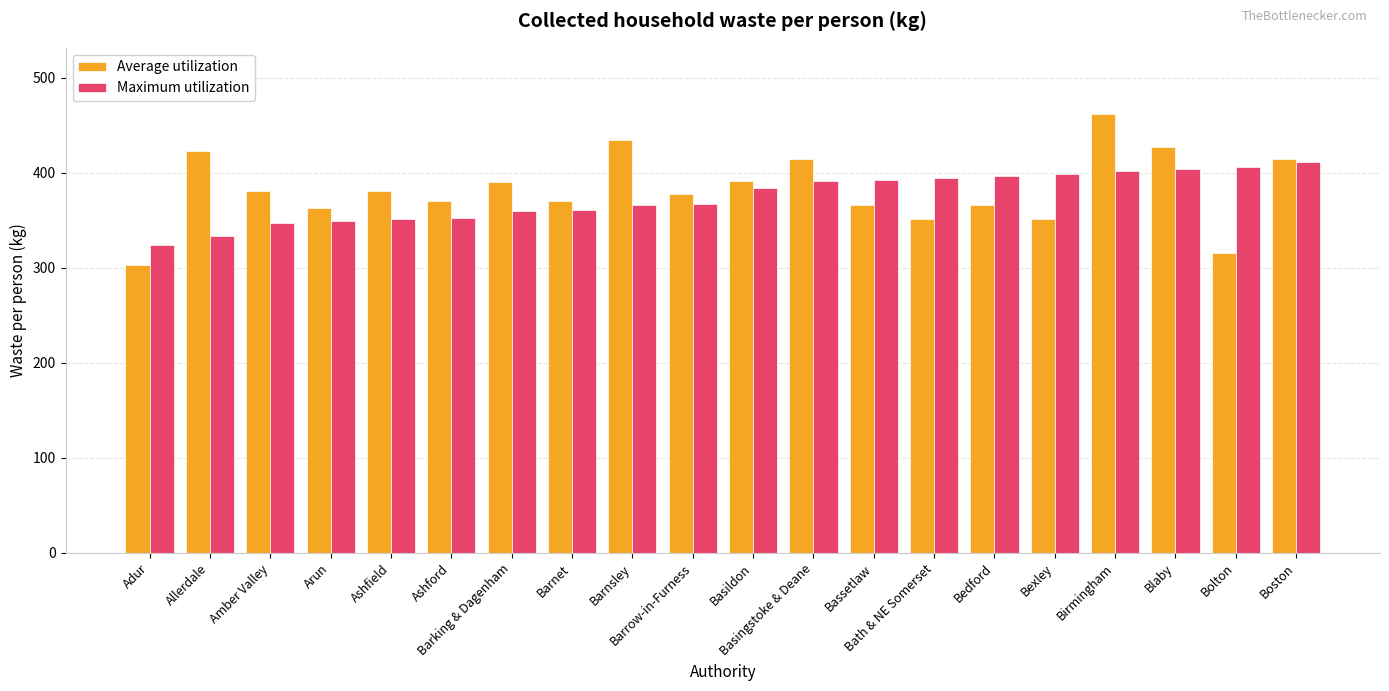

At which category does the chart reach its minimum across all series?

Adur